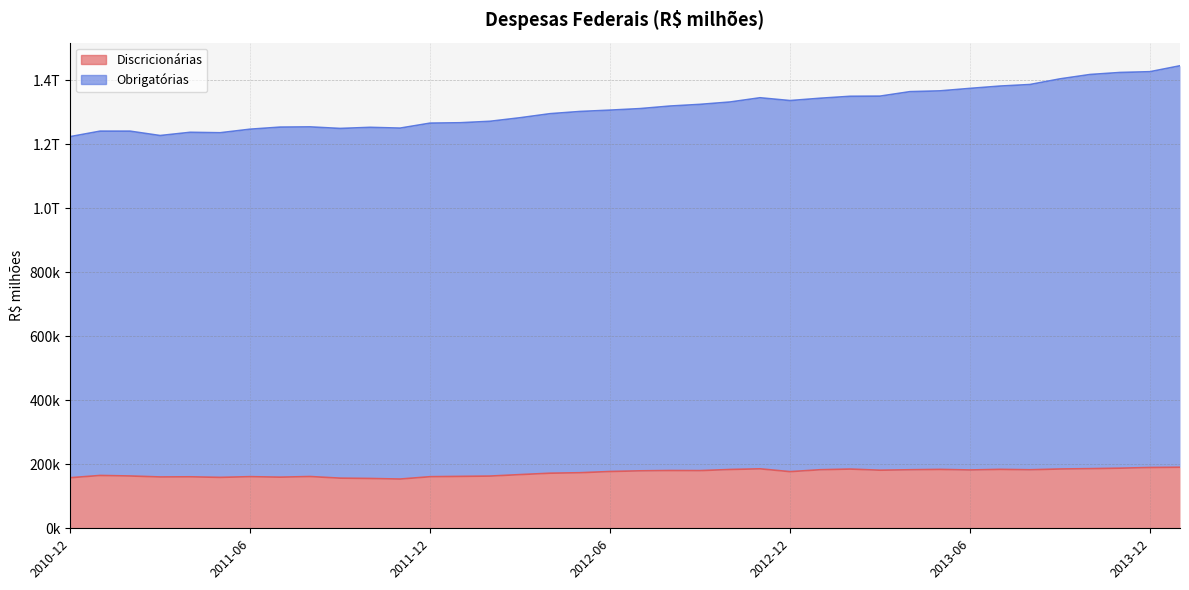

What is the sum of all Obrigatórias values?

49919844.0